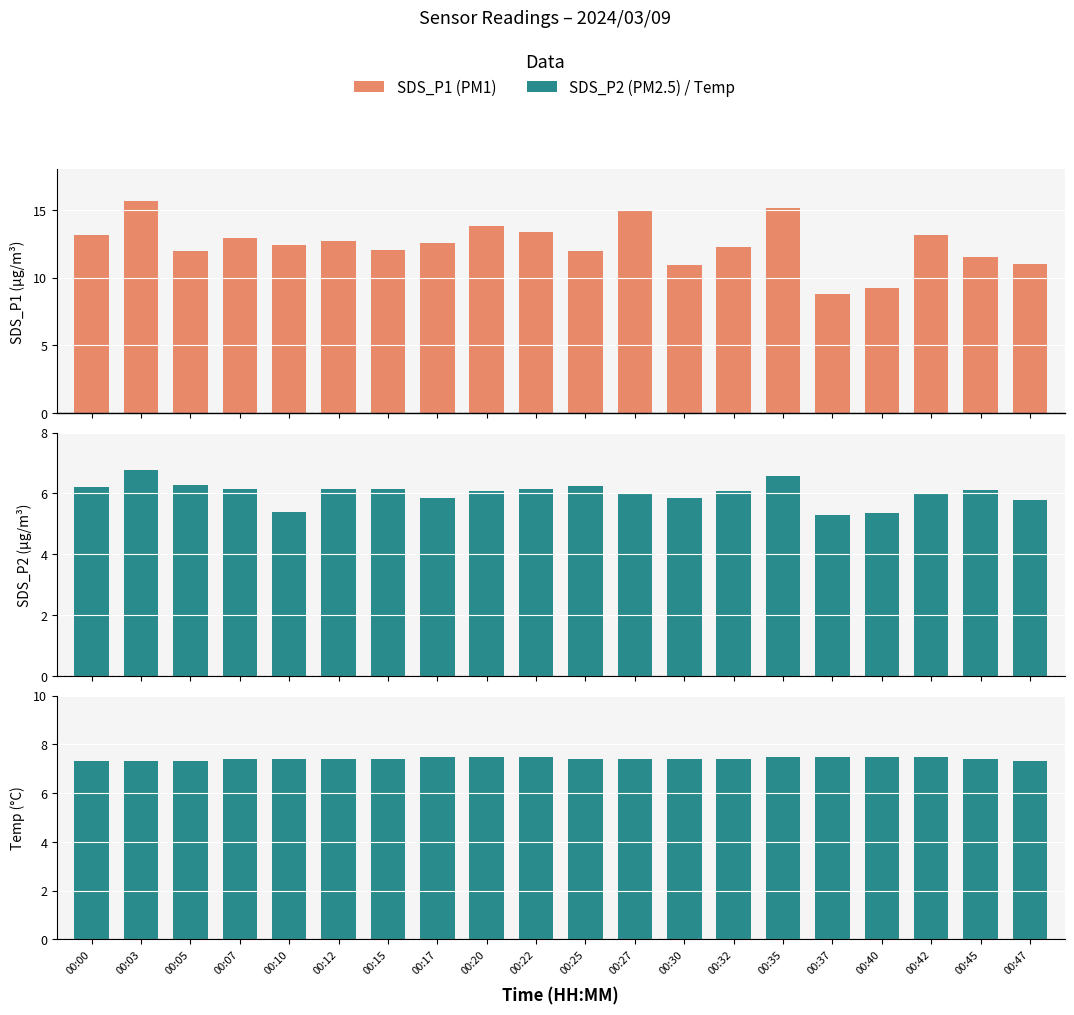

At which label does SDS_P2 reach its minimum?

00:37